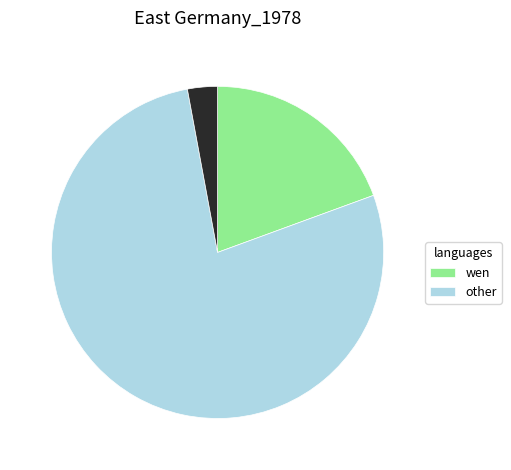

Is there any slice that represents more than half of the pie?

Yes